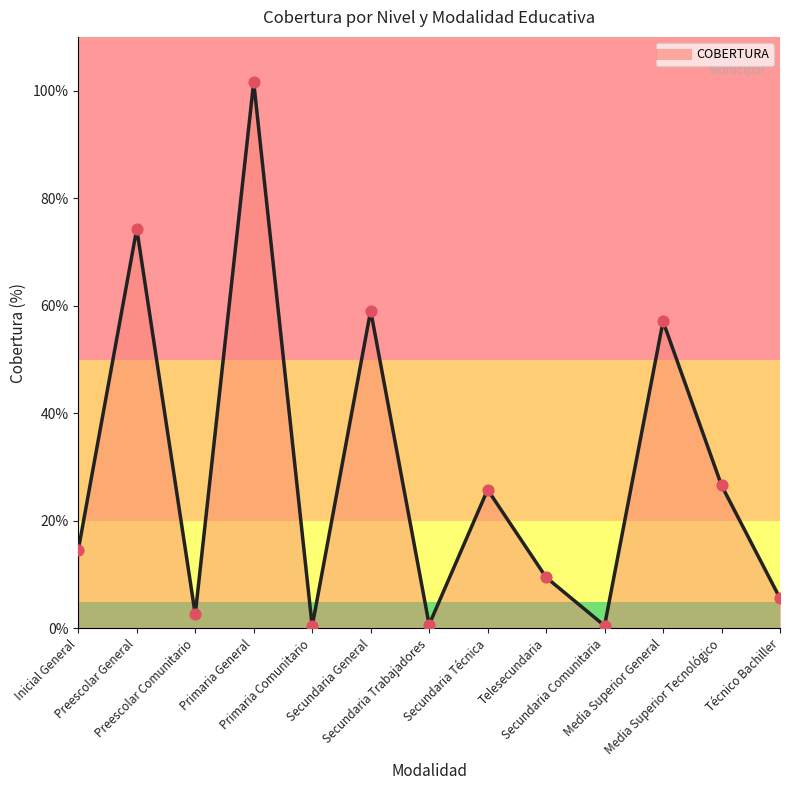

Which has a higher value, Técnico Bachiller or Secundaria General?

Secundaria General